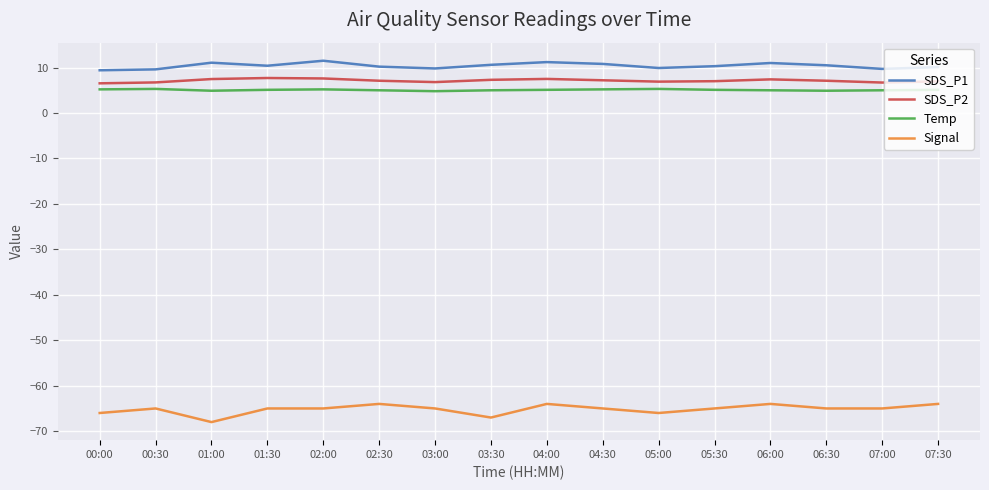

True or false: SDS_P1 has a value of 4.2 at 06:00.

False